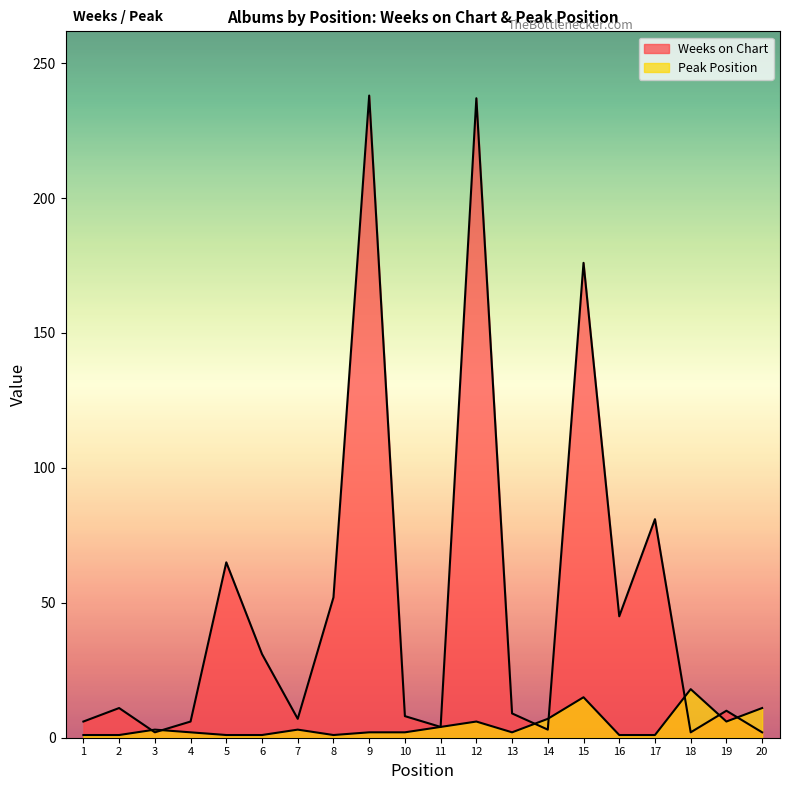

Is the value of Peak Position at 8 greater than the value of Weeks on Chart at 5?

No